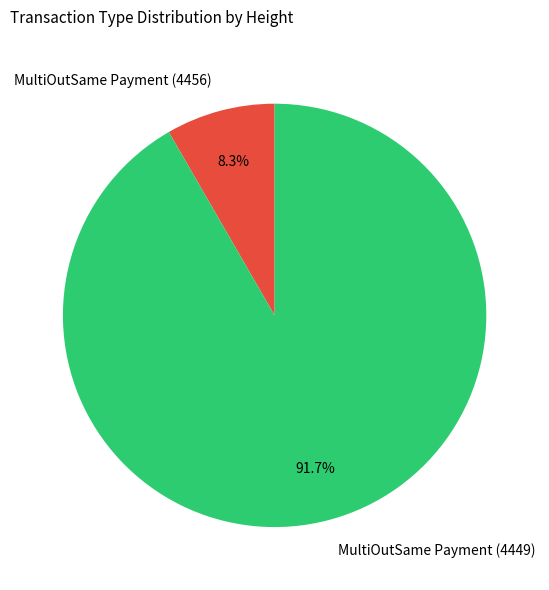

Combined, do MultiOutSame Payment (4449) and MultiOutSame Payment (4456) account for over 50%?

Yes